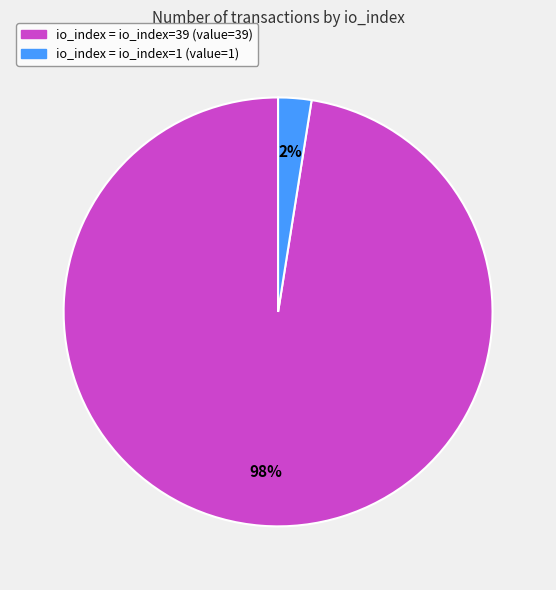

How many segments does this pie chart have?

2